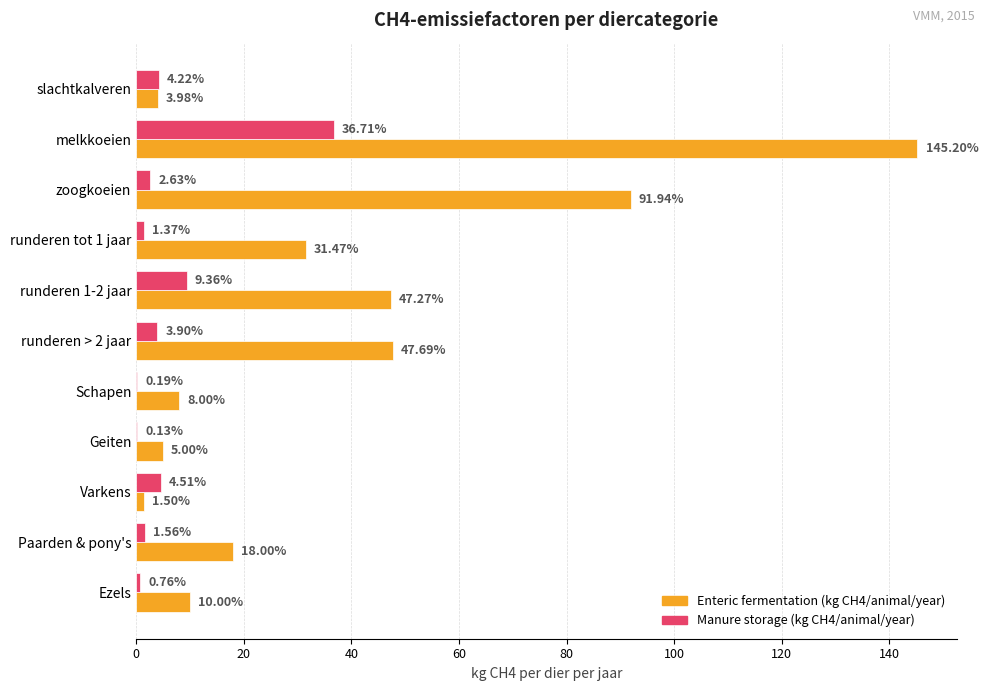

How many data points does each series have?

11